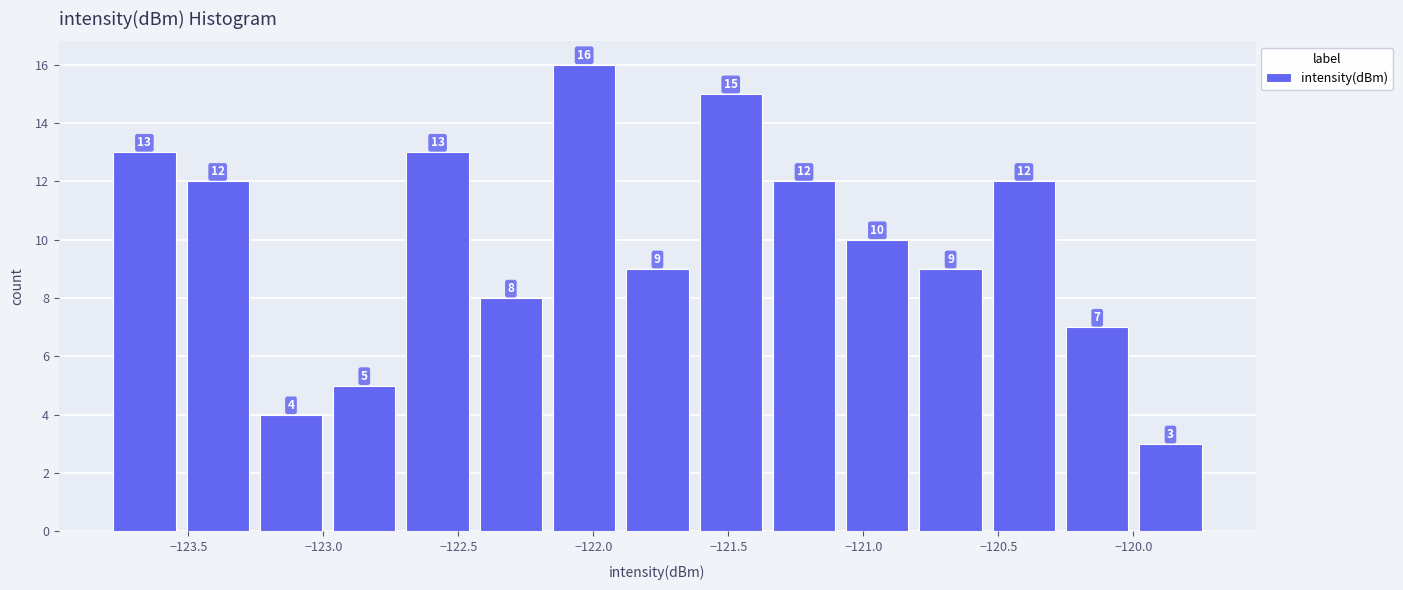

Reading left to right, list every bar in this chart as the range it spans on the x-axis followed by its height. The bar edges are not printed on the chart, so give them approximately, as read against the axis.

-123.80 to -123.55: 13
-123.55 to -123.25: 12
-123.25 to -123.00: 4
-123.00 to -122.70: 5
-122.70 to -122.45: 13
-122.45 to -122.15: 8
-122.15 to -121.90: 16
-121.90 to -121.65: 9
-121.65 to -121.35: 15
-121.35 to -121.10: 12
-121.10 to -120.80: 10
-120.80 to -120.55: 9
-120.55 to -120.25: 12
-120.25 to -120.00: 7
-120.00 to -119.75: 3